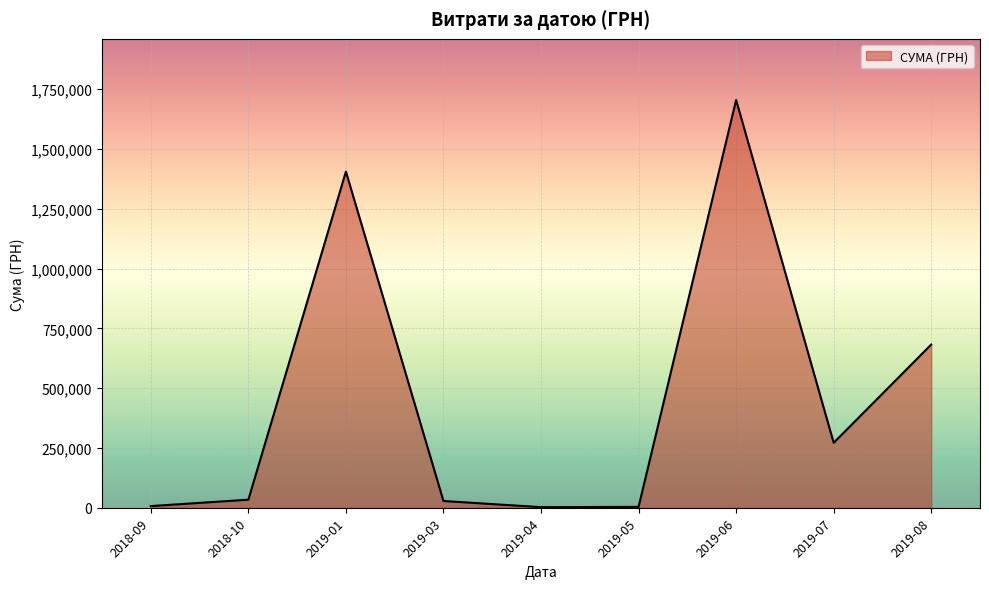

Which has a higher value, 2019-08 or 2019-01?

2019-01